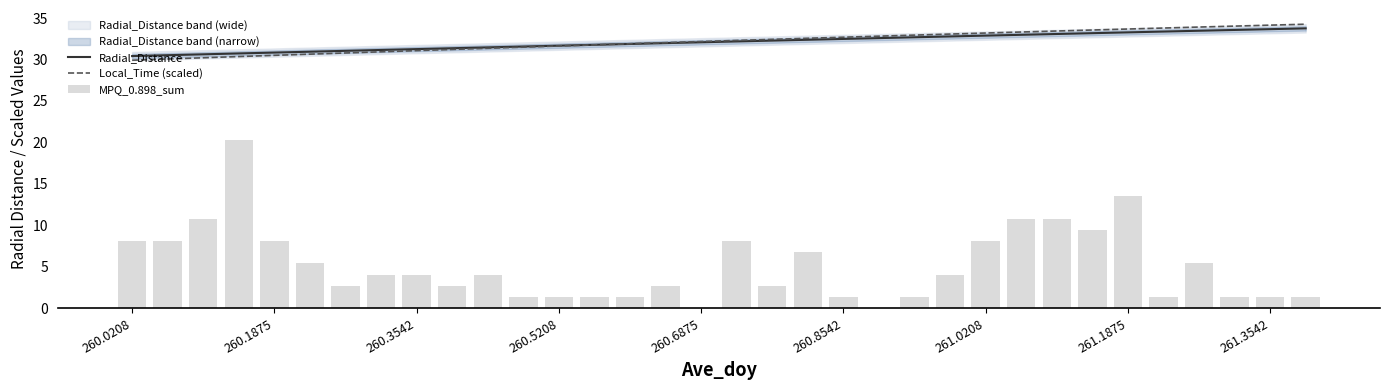

What are all the series names shown in the legend?

Radial_Distance, Local_Time (scaled), MPQ_0.898_sum